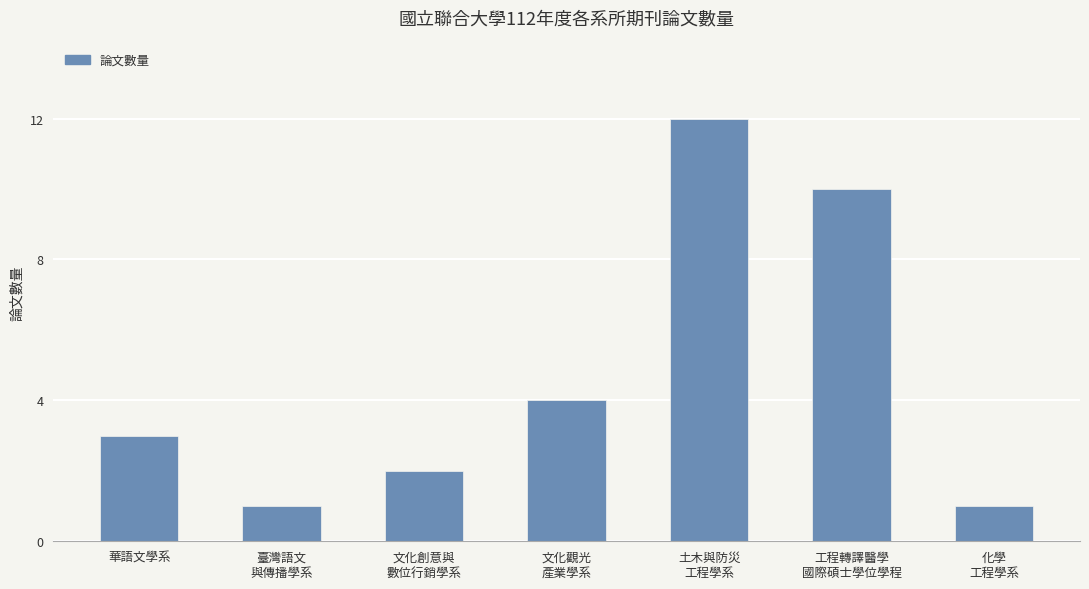

Reading right to left, transcribe all the data shown in this chart.

1	10	12	4	2	1	3